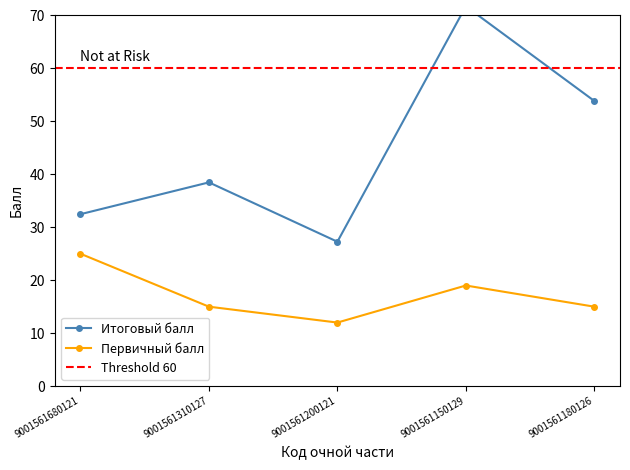

Rank the series by their maximum value, from highest to lowest.

Итоговый балл, Первичный балл